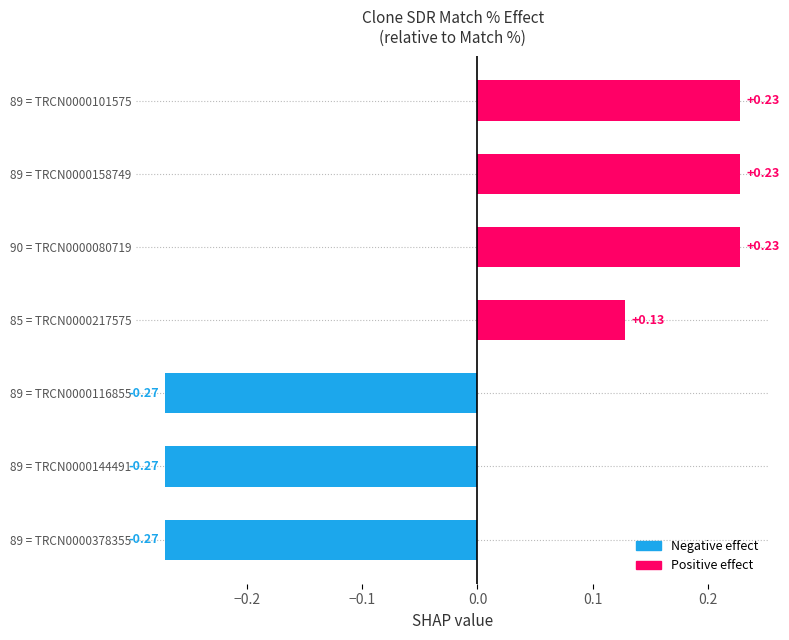

How many categories are shown in the chart?

7